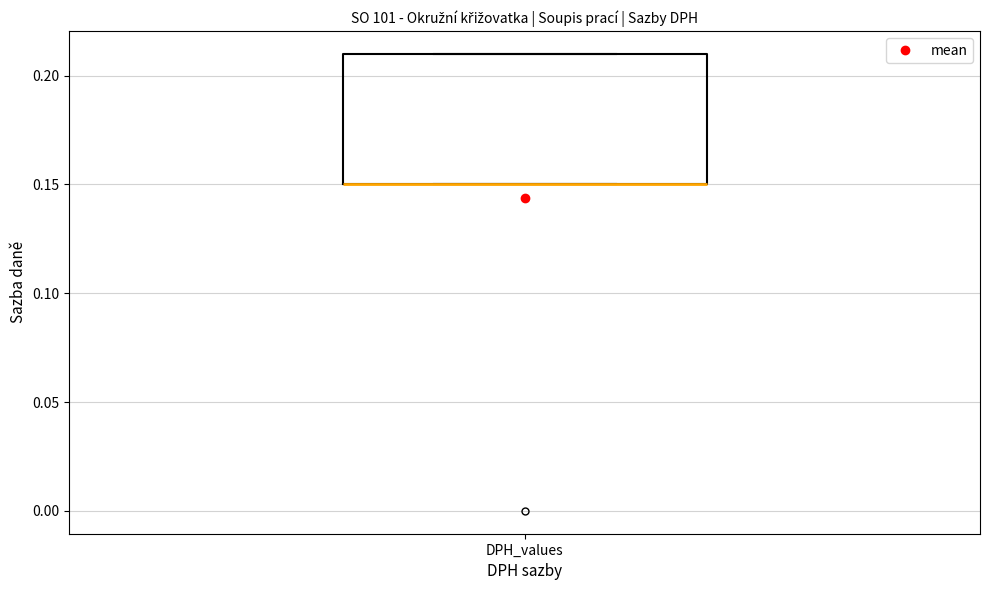

Transcribe this box plot: give where the median line is, the range the box spans, and where the two whiskers end, as read against the y-axis. The values are not printed on the chart, so give them approximately, as read against the axis.

median 0.15 (drawn on the box's lower edge), box 0.15 to 0.21, whiskers 0.15 to 0.21